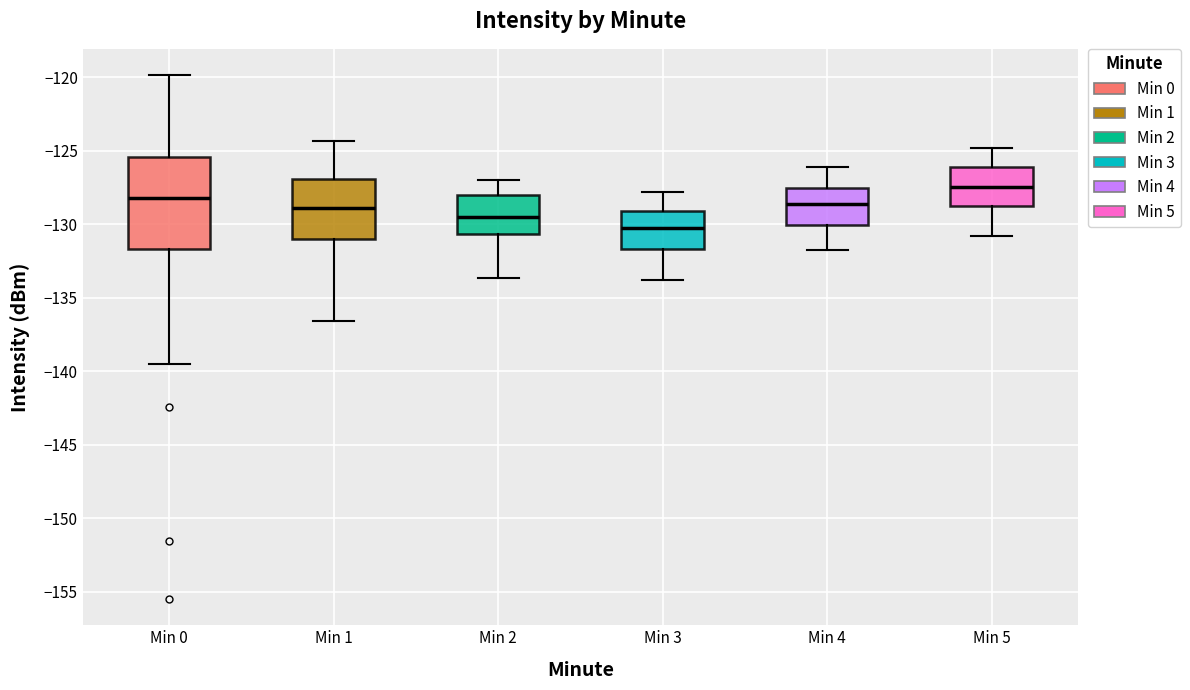

Reading left to right, transcribe this box plot: for each box, give where its median line is, the range the box spans, and where its two whiskers end, as read against the y-axis. The values are not printed on the chart, so give them approximately, as read against the axis.

Min 0: median -128.0, box -131.5 to -125.5, whiskers -139.5 to -120.0
Min 1: median -129.0, box -131.0 to -127.0, whiskers -136.5 to -124.5
Min 2: median -129.5, box -130.5 to -128.0, whiskers -133.5 to -127.0
Min 3: median -130.5, box -131.5 to -129.0, whiskers -134.0 to -128.0
Min 4: median -128.5, box -130.0 to -127.5, whiskers -132.0 to -126.0
Min 5: median -127.5, box -129.0 to -126.0, whiskers -131.0 to -125.0